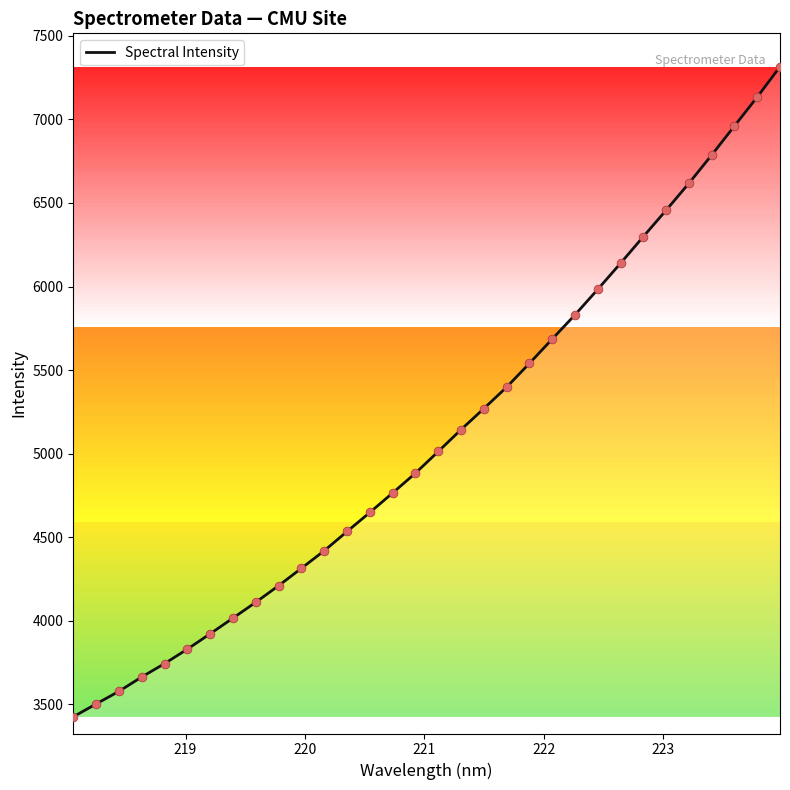

What is the difference between the maximum and minimum values?

3891.2